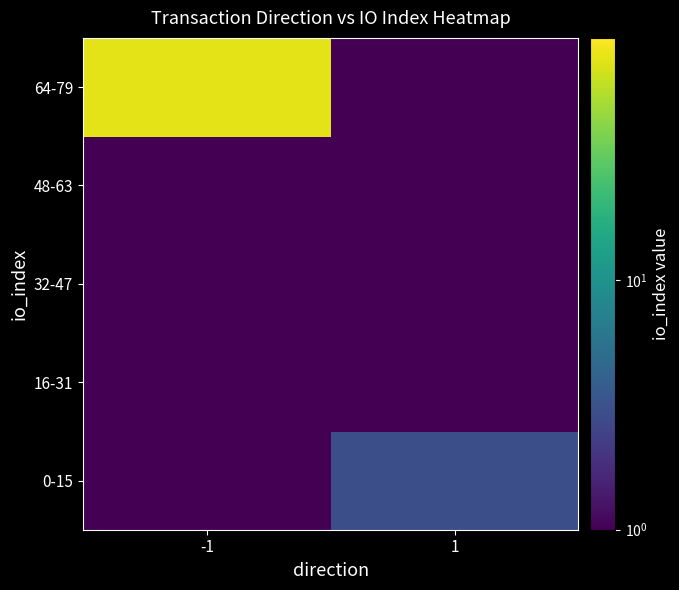

Reading right to left, what are all the values shown in this chart?

0-15: 1=3.0	-1=0.0
16-31: 1=0.0	-1=0.0
32-47: 1=0.0	-1=0.0
48-63: 1=0.0	-1=0.0
64-79: 1=0.0	-1=78.0